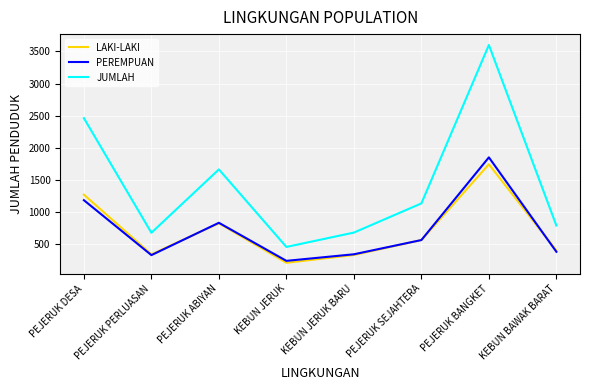

What are all the series names shown in the legend?

LAKI-LAKI, PEREMPUAN, JUMLAH